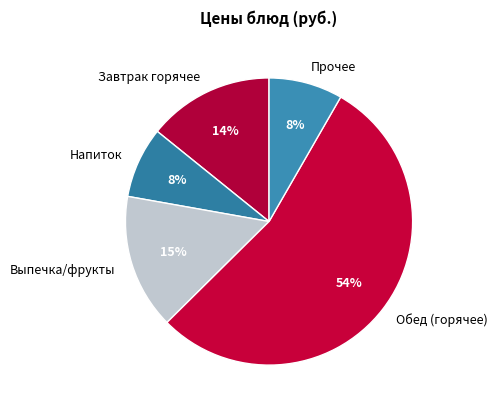

Does any single category account for the majority?

Yes